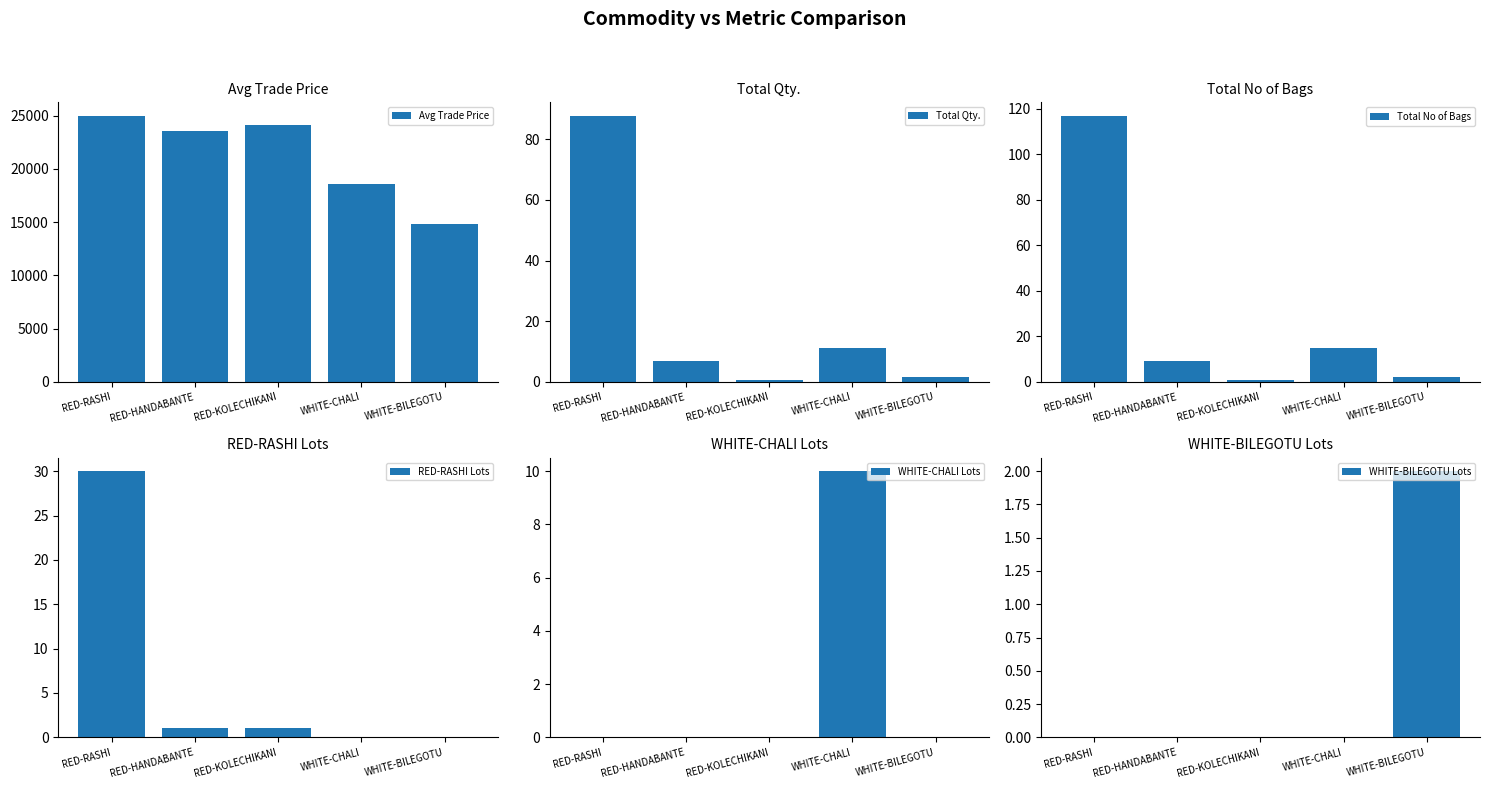

Which series has the widest spread of values?

Avg Trade Price